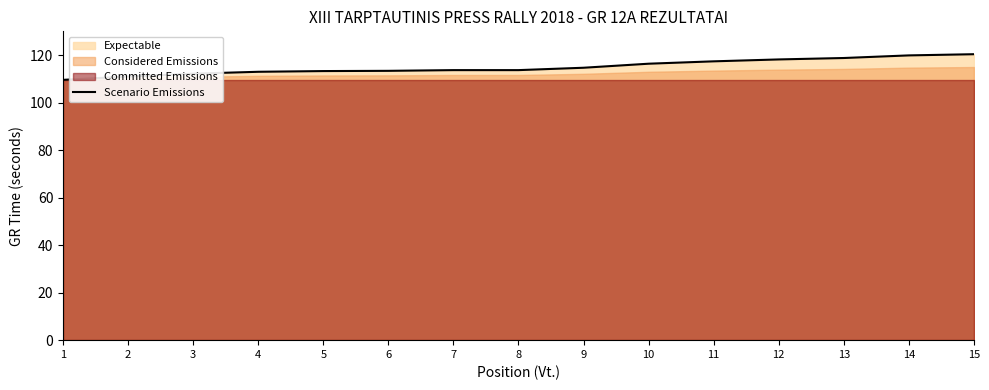

The value at 6 is 113.4. True or false?

True